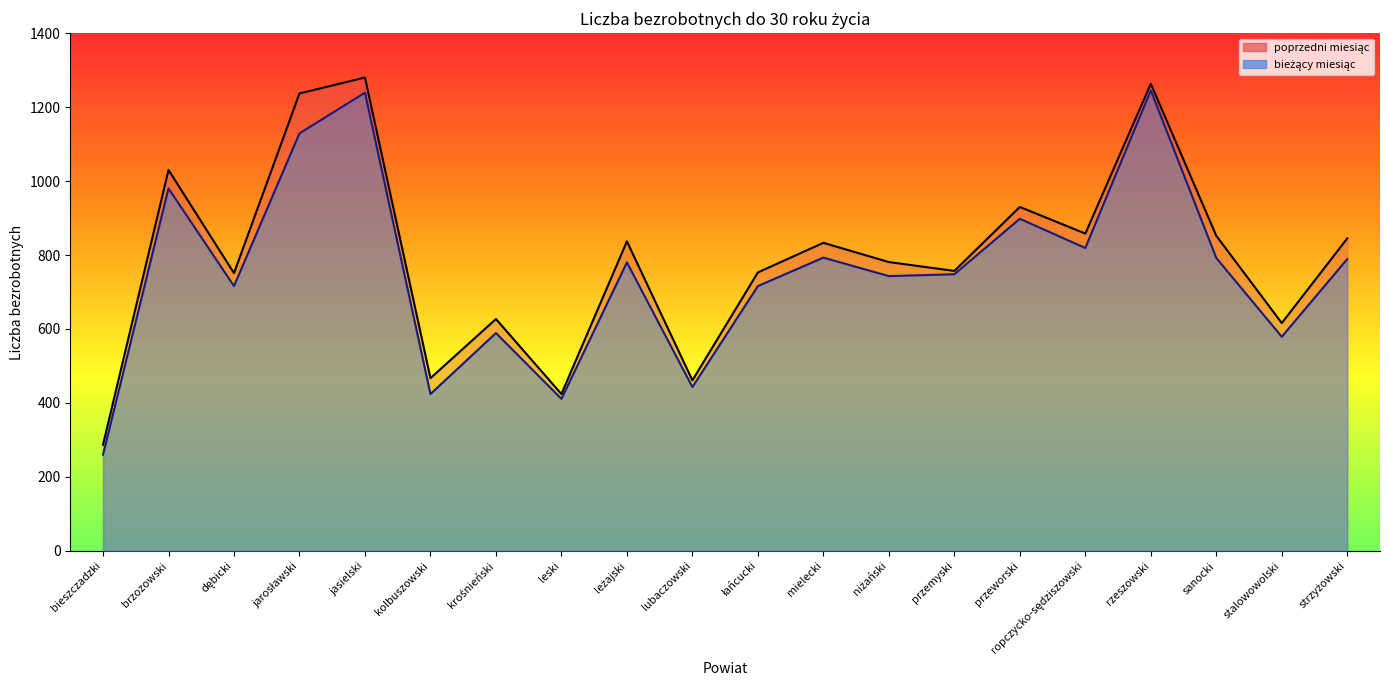

At which category does liczba bezrobotnych do 30 r. ż. stan na (poprzedni miesiąc) reach its first local peak?

brzozowski